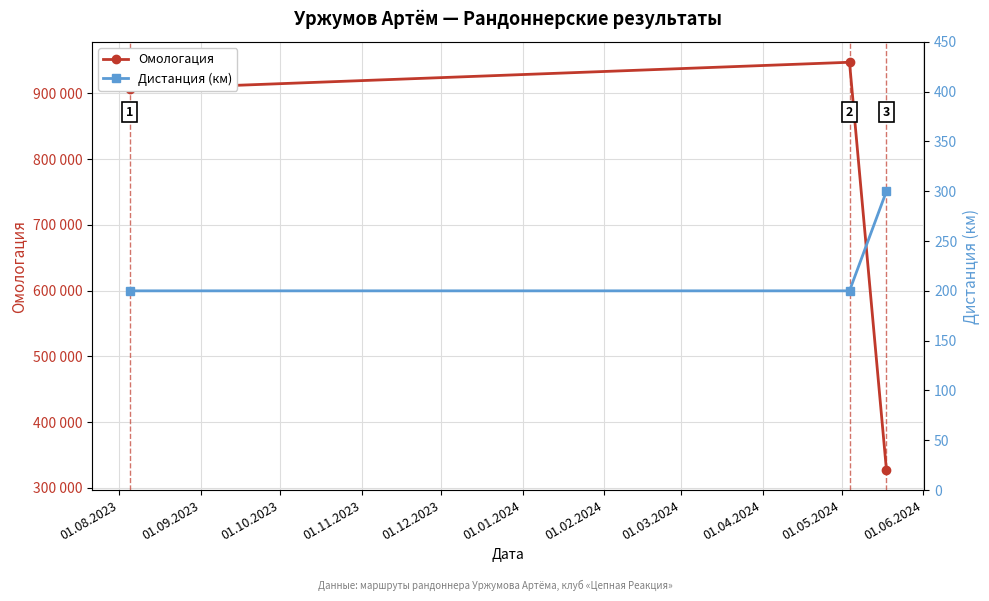

How many lines are shown in the chart?

2